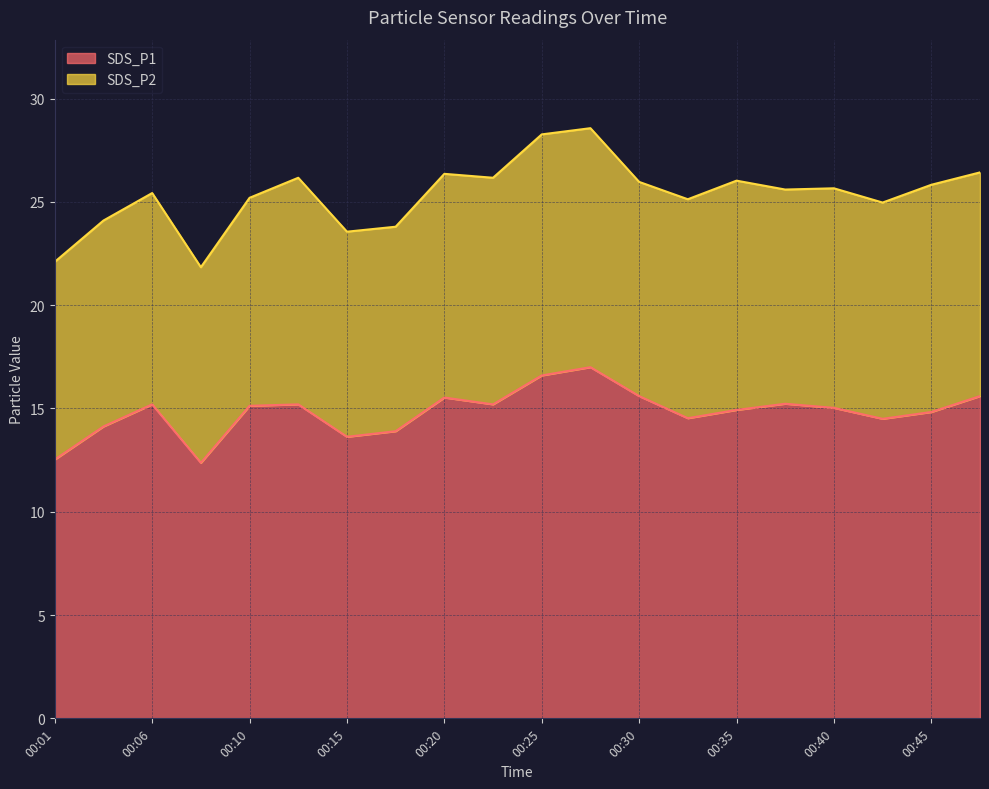

The value at 00:35 is 14.9. True or false?

True